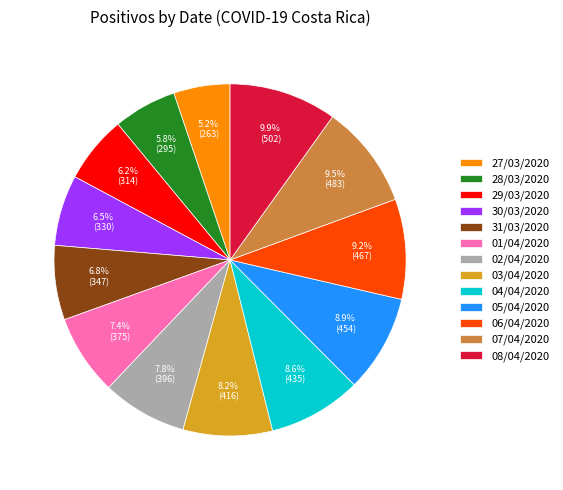

How many segments does this pie chart have?

13